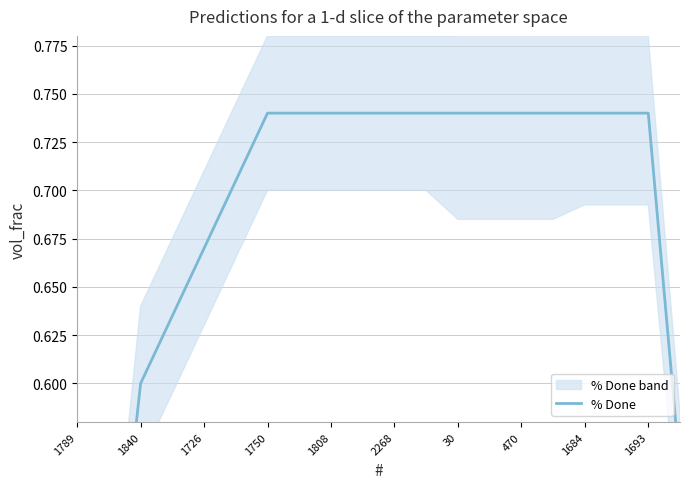

At which label is the value closest to 0?

1789